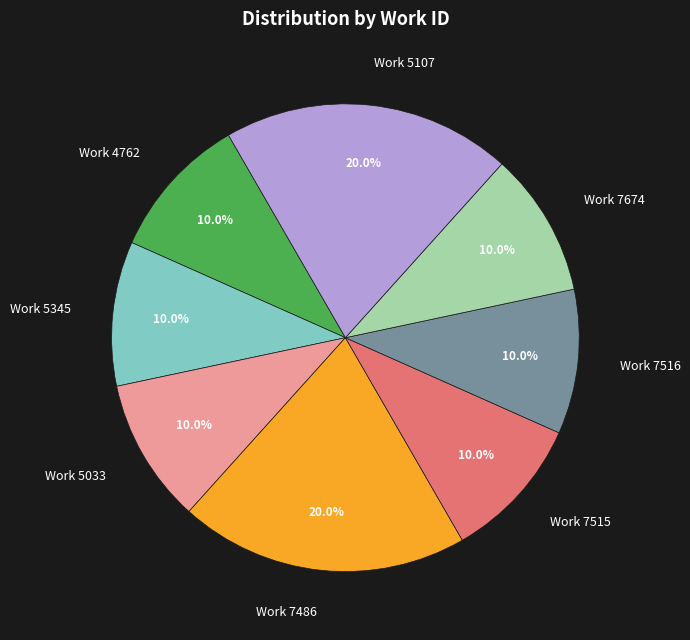

Does Work 5107 account for over 50% of the chart?

No